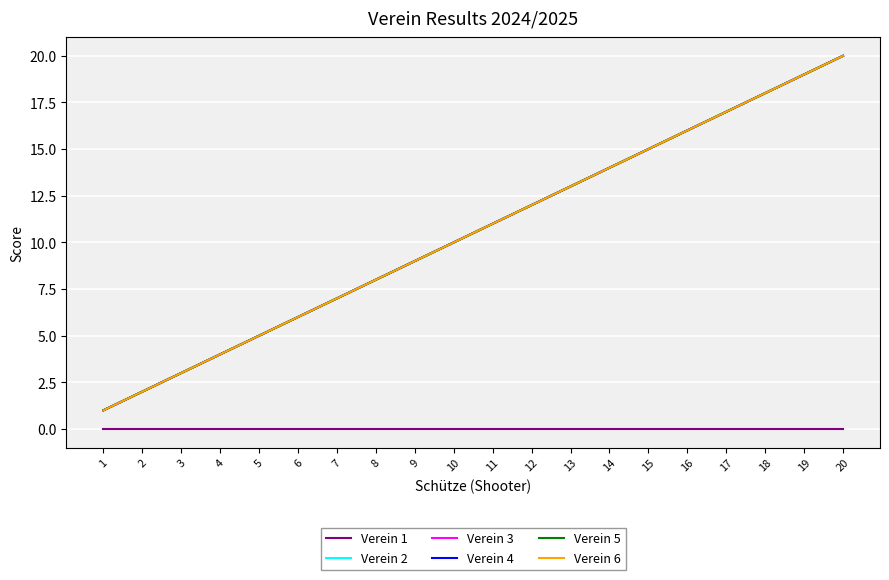

List the series in order of their peak value, highest first.

Verein 2, Verein 3, Verein 4, Verein 5, Verein 6, Verein 1